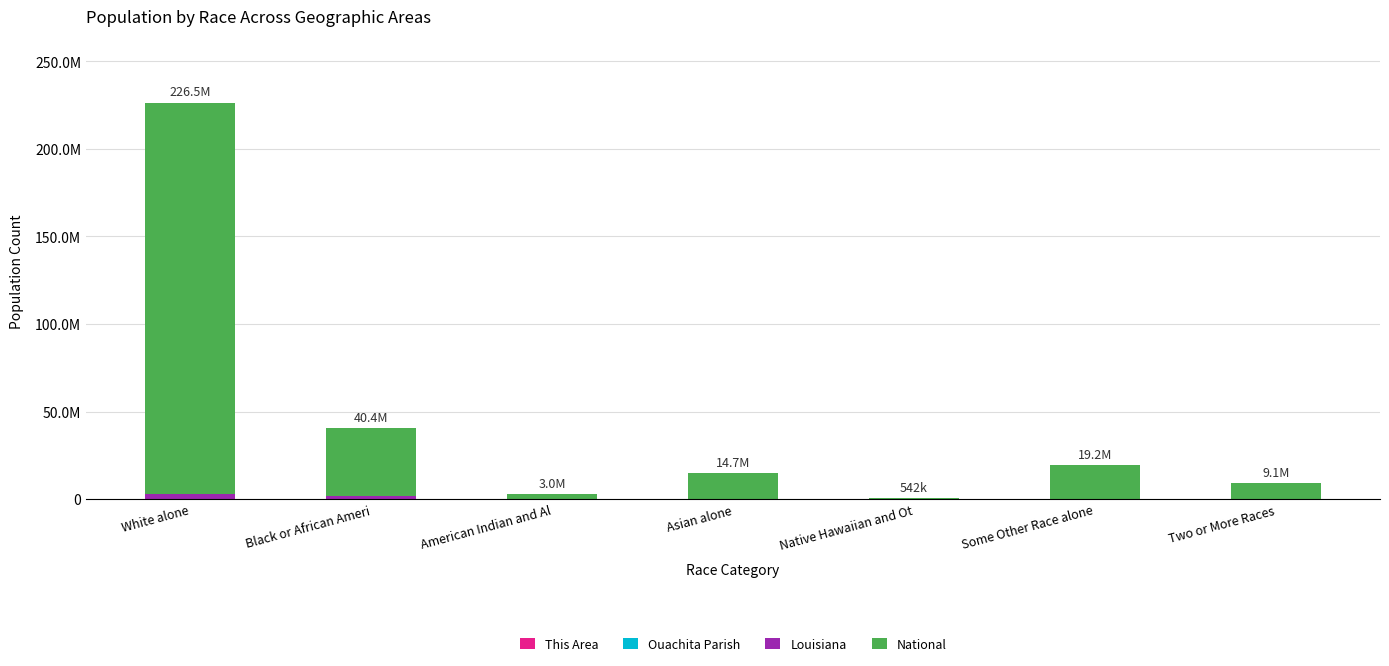

Are the bars horizontal?

No